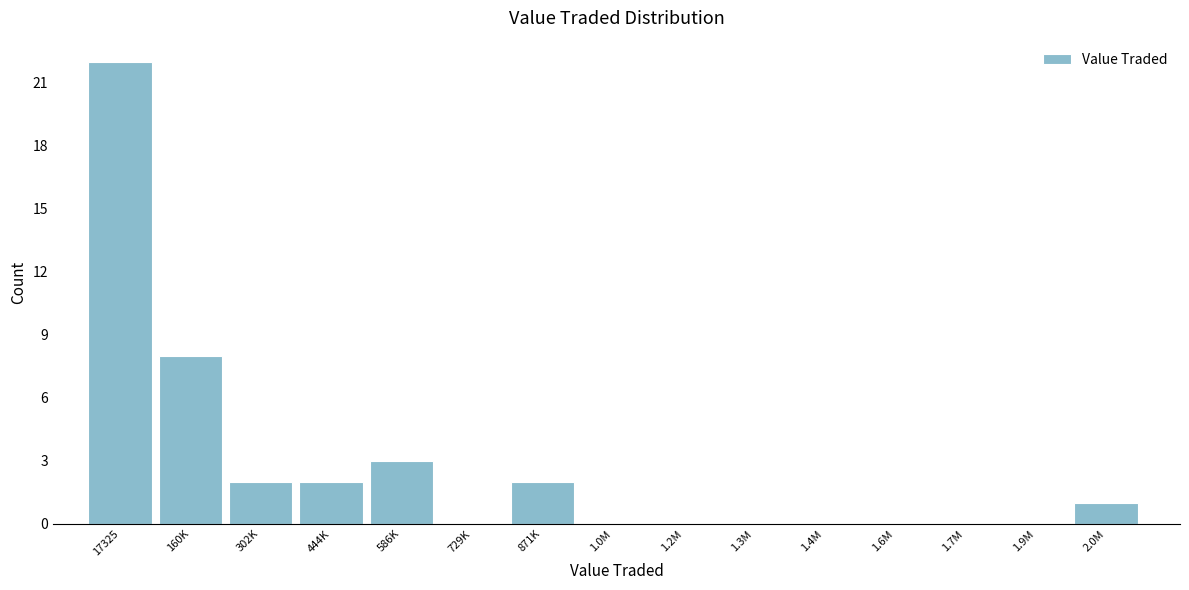

Reading left to right, transcribe all the data shown in this chart.

17325=22	160K=8	302K=2	444K=2	586K=3	729K=0	871K=2	1.0M=0	1.2M=0	1.3M=0	1.4M=0	1.6M=0	1.7M=0	1.9M=0	2.0M=1